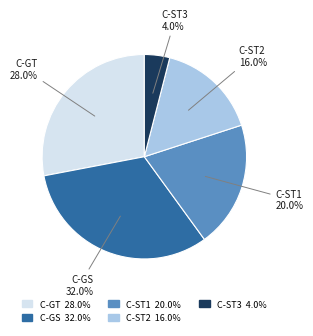

How many segments does this pie chart have?

5